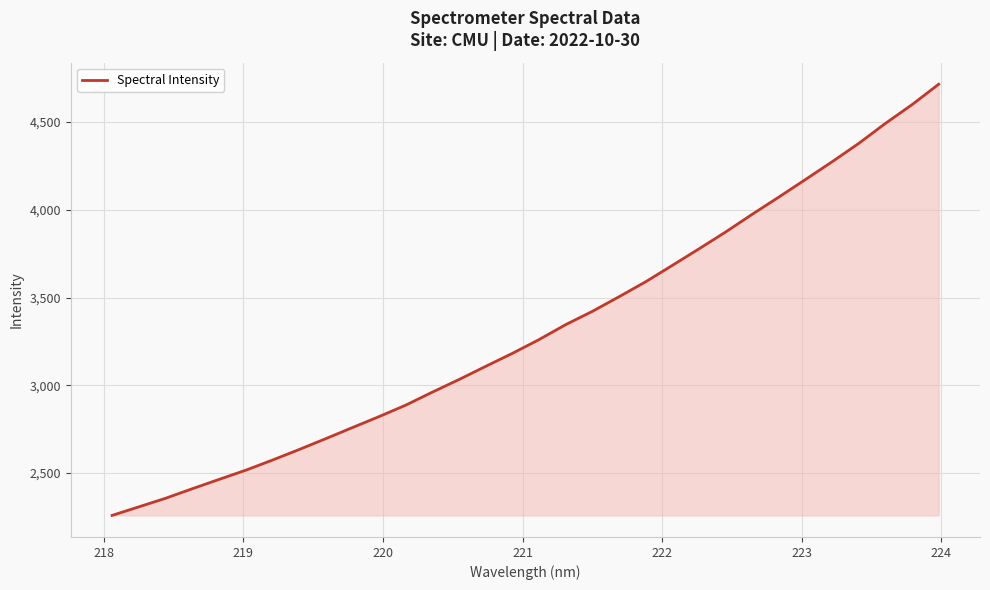

What is the minimum value shown in the chart?

2258.7